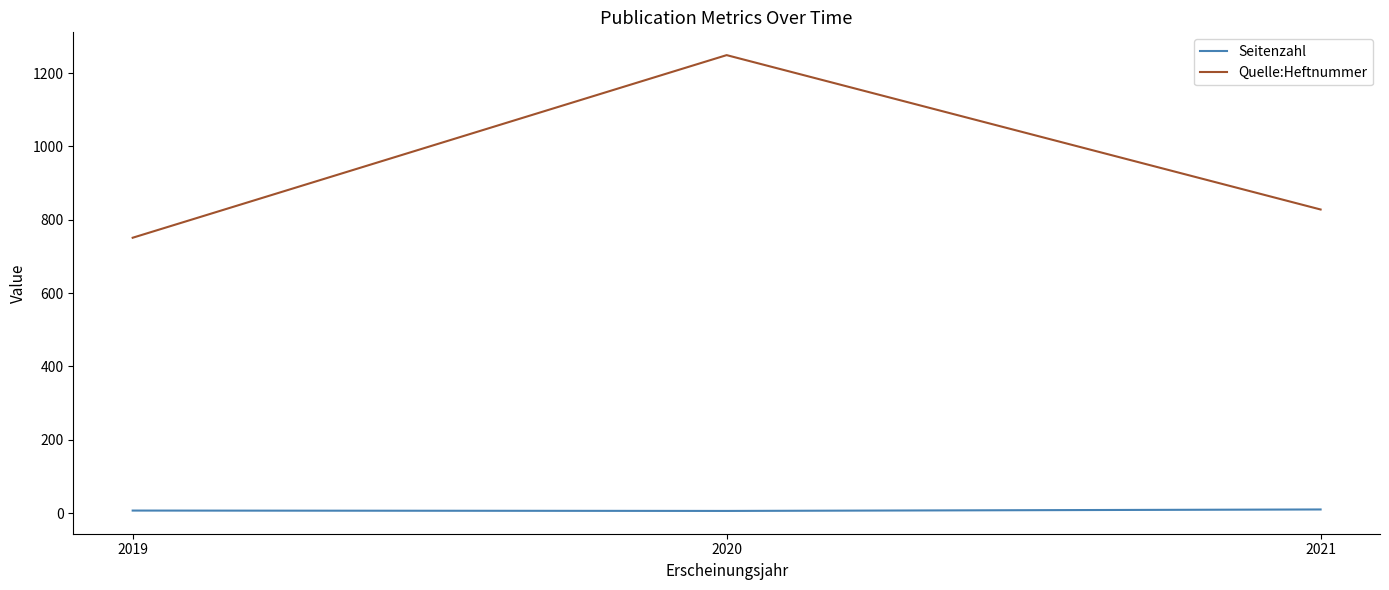

What is the minimum value for Seitenzahl?

6